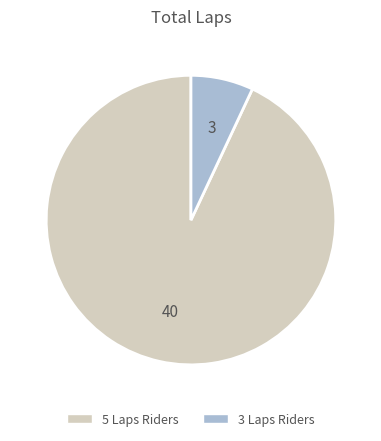

Does any single category account for the majority?

Yes